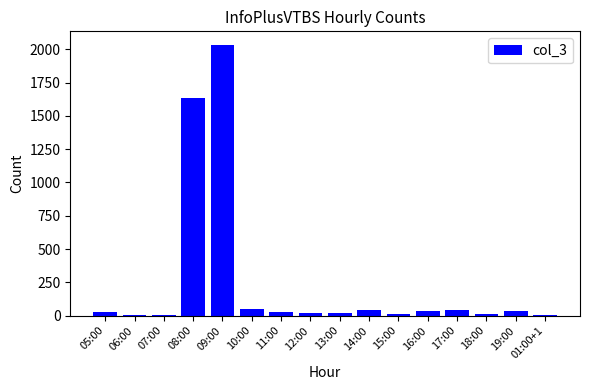

True or false: the data shows 21 at 12:00.

True